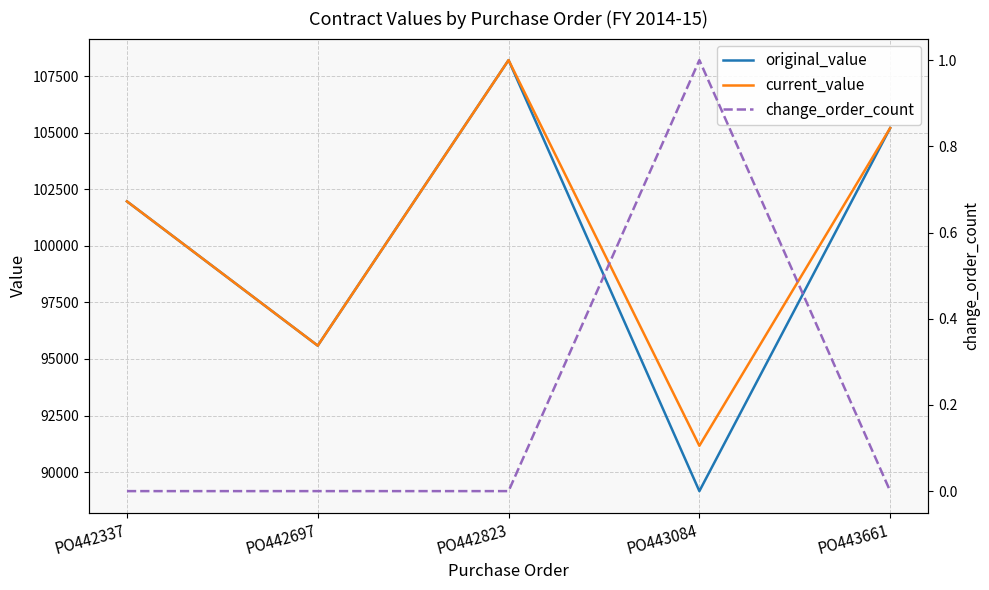

Reading left to right, what are all the values shown in this chart?

original_value: 101963.7	95587.5	108205.0	89160.0	105205.0
current_value: 101963.7	95587.5	108205.0	91162.7	105205.0
change_order_count: 0.0	0.0	0.0	1.0	0.0